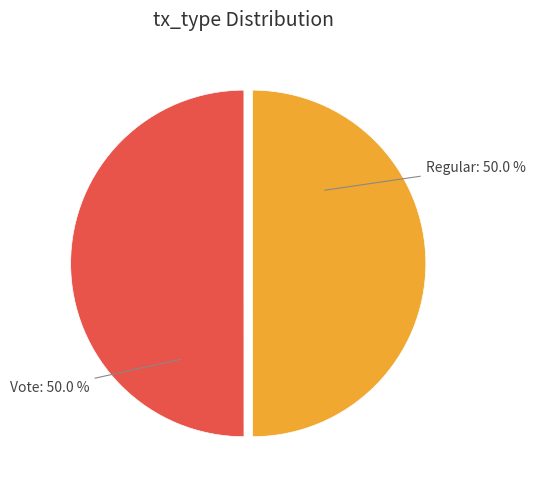

True or false: Vote accounts for 57% of the total.

False